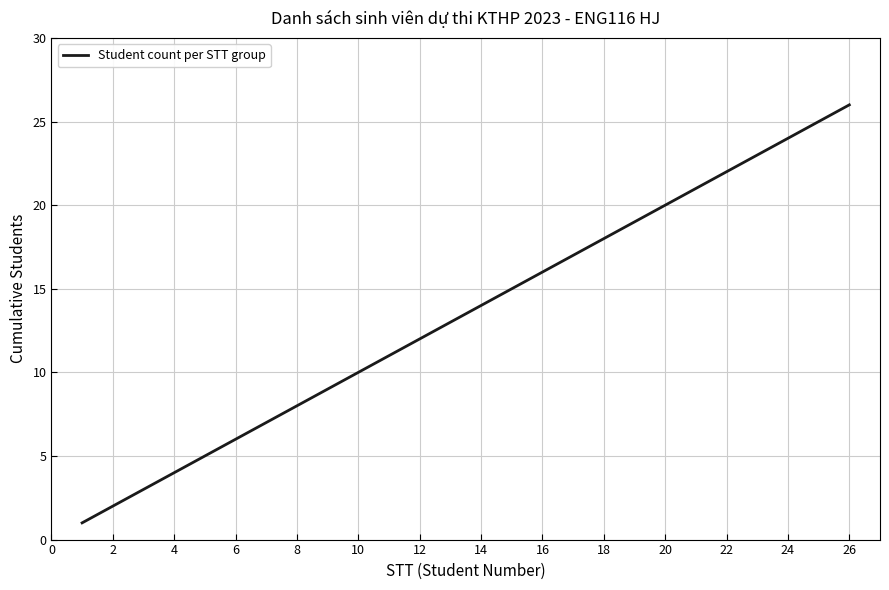

What is the difference between the maximum and minimum values?

25